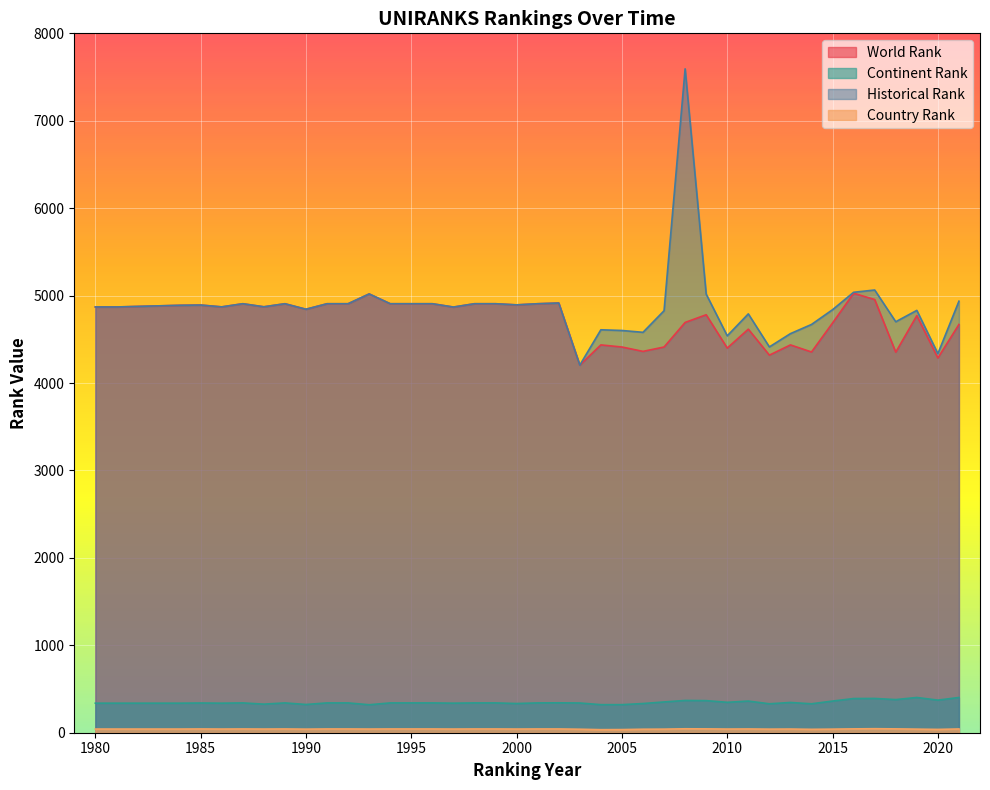

Which series has the largest range (max minus min)?

Historical Rank